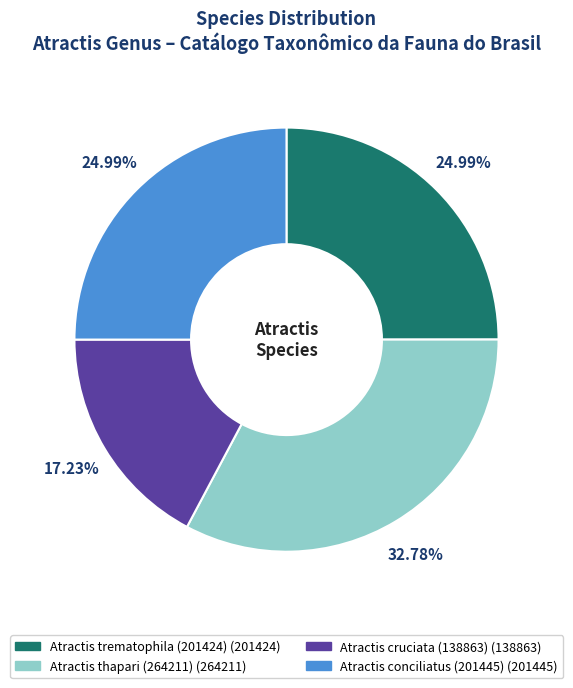

Approximately how many times larger is the value at Atractis cruciata (138863) compared to Atractis conciliatus (201445)?

0.7